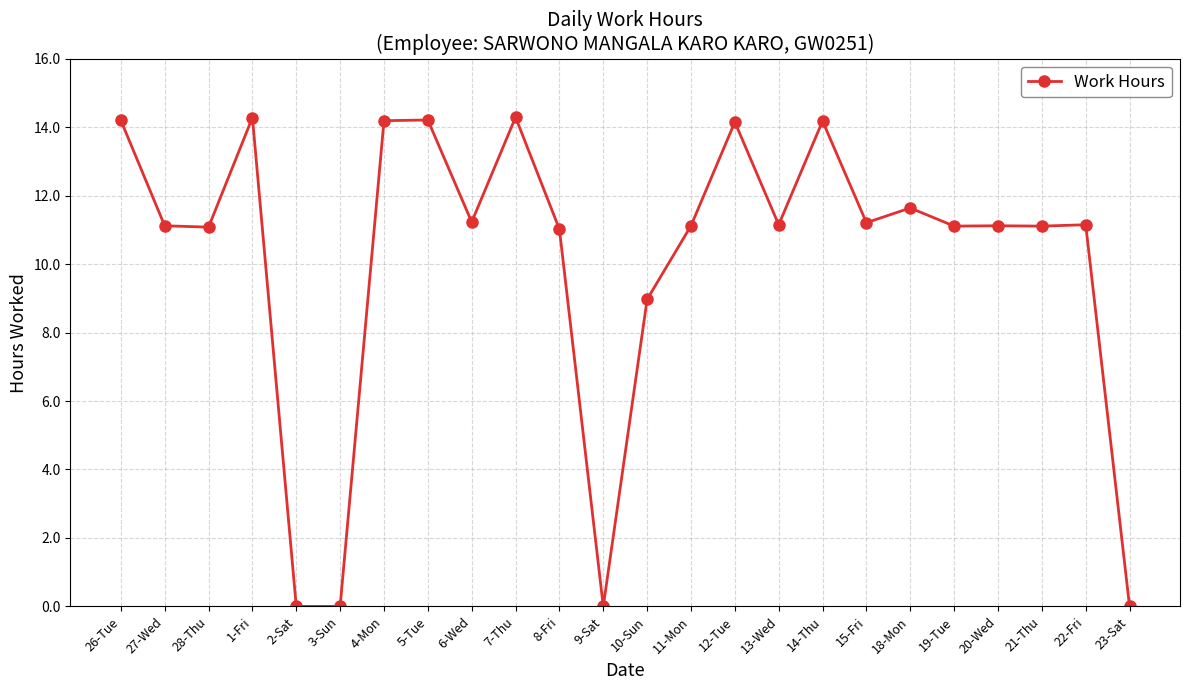

Between 3-Sun and 14-Thu, which is larger?

14-Thu